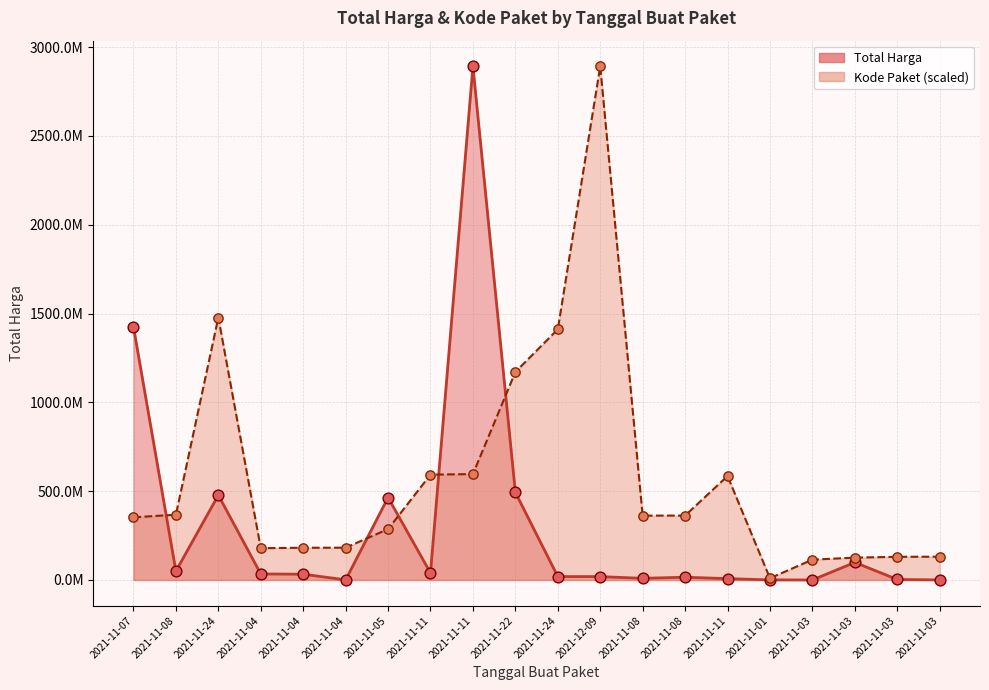

Which series has the largest total across all categories?

Kode Paket